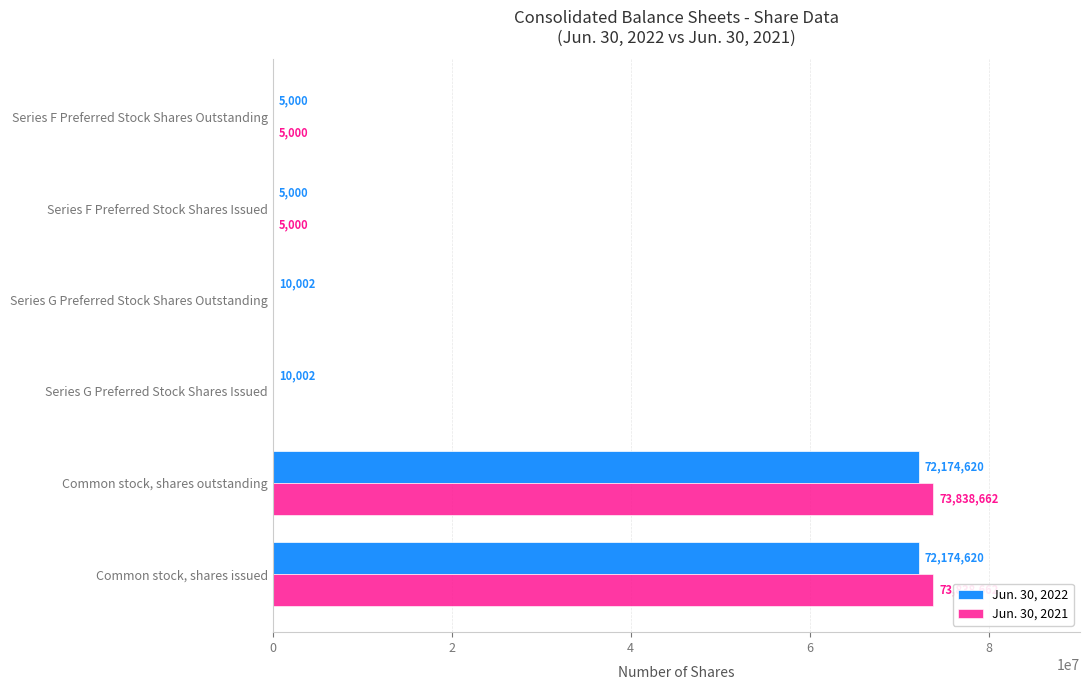

What is the average value of the Jun. 30, 2022 series?

24063207